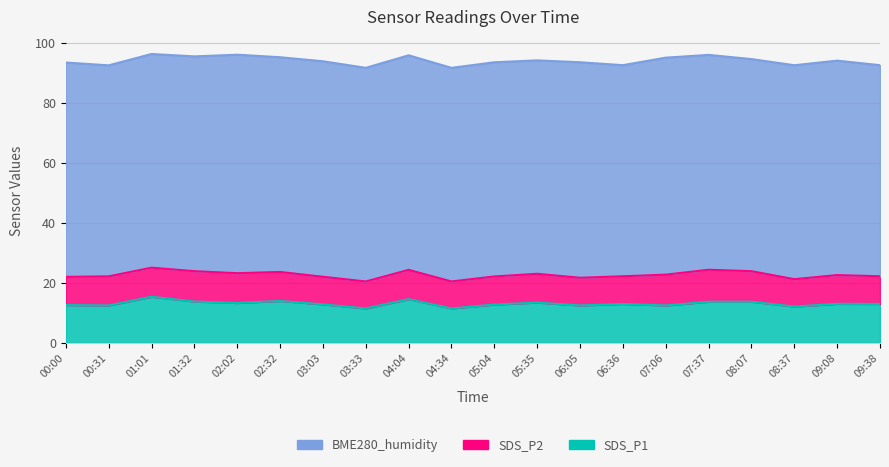

Reading left to right, transcribe all the data shown in this chart.

SDS_P1: 00:00=12.6	00:31=12.5	01:01=15.4	01:32=13.8	02:02=13.3	02:32=14.0	03:03=12.8	03:33=11.5	04:04=14.6	04:34=11.5	05:04=12.8	05:35=13.4	06:05=12.5	06:36=13.0	07:06=12.5	07:37=13.7	08:07=13.7	08:37=12.1	09:08=13.0	09:38=13.0
SDS_P2: 00:00=9.4	00:31=9.7	01:01=9.7	01:32=10.1	02:02=9.9	02:32=9.7	03:03=9.2	03:33=9.0	04:04=9.8	04:34=9.0	05:04=9.4	05:35=9.6	06:05=9.2	06:36=9.2	07:06=10.3	07:37=10.7	08:07=10.2	08:37=9.1	09:08=9.6	09:38=9.2
BME280_humidity: 00:00=71.5	00:31=70.4	01:01=71.3	01:32=71.6	02:02=72.9	02:32=71.6	03:03=71.9	03:33=71.2	04:04=71.6	04:34=71.2	05:04=71.4	05:35=71.2	06:05=71.9	06:36=70.4	07:06=72.4	07:37=71.7	08:07=70.7	08:37=71.4	09:08=71.5	09:38=70.4